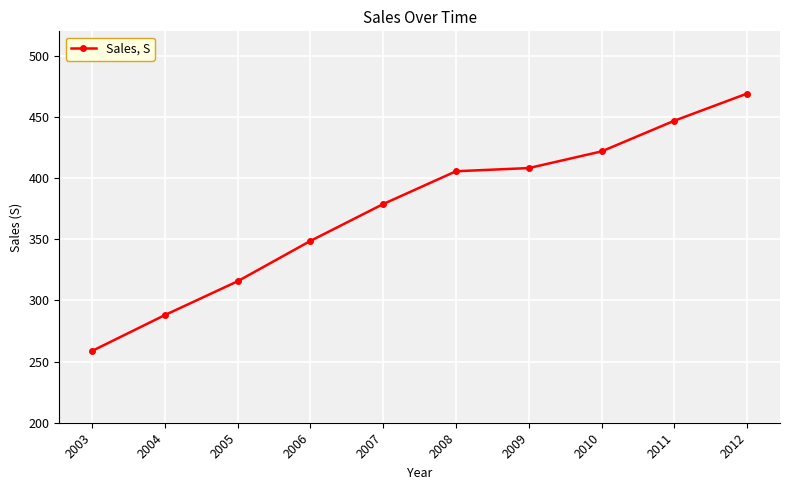

Rank the categories by value from lowest to highest.

2003, 2004, 2005, 2006, 2007, 2008, 2009, 2010, 2011, 2012